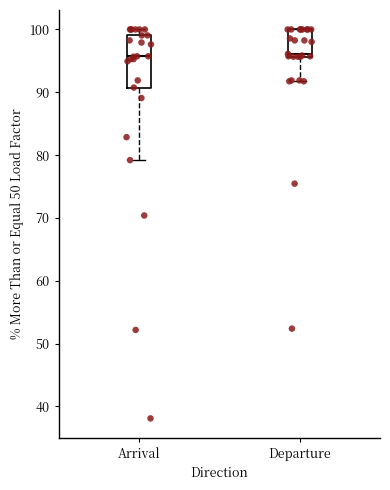

Reading left to right, read every box against the y-axis: the position of its median line, the range the box covers, and the ends of its whiskers. The values are not printed on the chart, so give them approximately, as read against the axis.

Arrival: median 96, box 91 to 99, whiskers 79 to 100
Departure: median 96 (just above the box's lower edge), box 96 to 100, whiskers 92 to 100